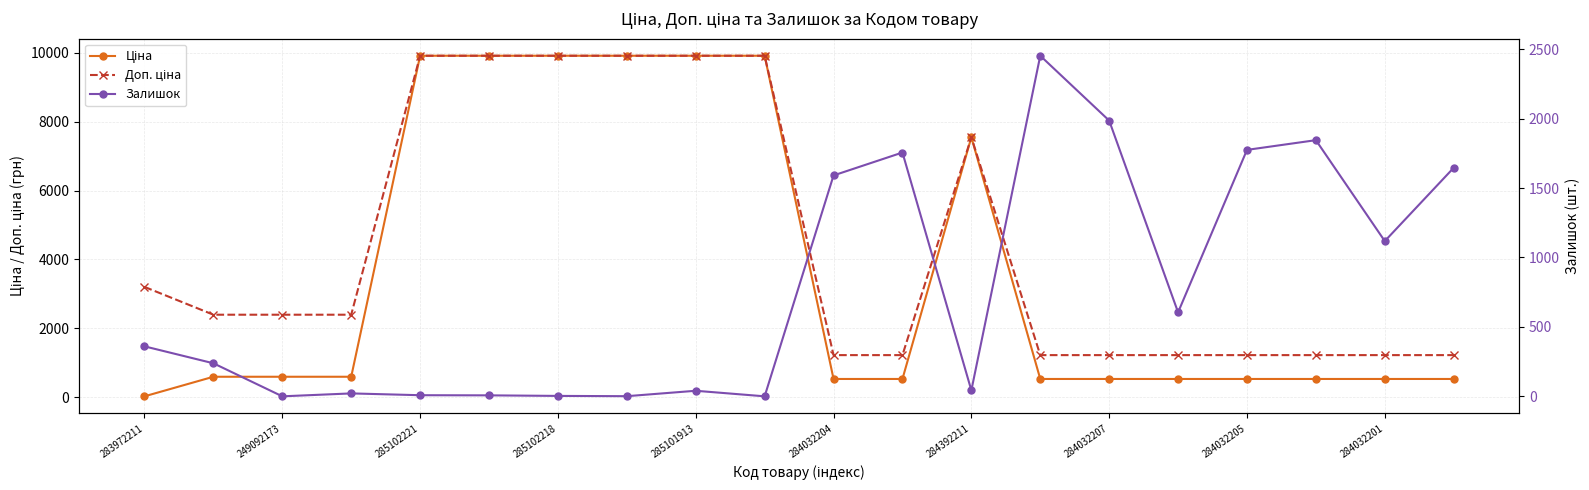

Reading left to right, list all the values displayed in this chart.

Ціна: 32.0	599.7	599.7	599.7	9908.5	9908.5	9908.5	9908.5	9908.5	9908.5	535.4	535.4	7545.9	535.4	535.4	535.4	535.4	535.4	535.4	535.4
Доп. ціна: 3205.0	2398.7	2398.7	2398.7	9908.5	9908.5	9908.5	9908.5	9908.5	9908.5	1227.2	1227.2	7545.9	1227.2	1227.2	1227.2	1227.2	1227.2	1227.2	1227.2
Залишок: 360.0	238.0	0.0	21.0	8.0	7.0	3.0	1.0	40.0	0.0	1591.0	1756.0	43.0	2453.0	1986.0	605.0	1775.0	1845.0	1118.0	1646.0